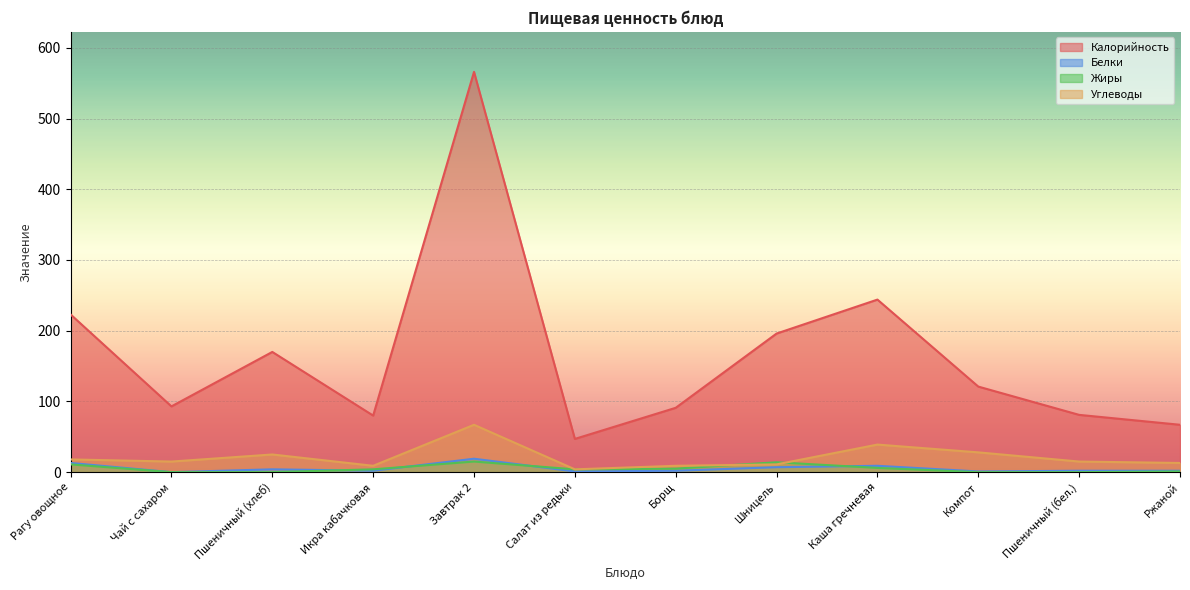

True or false: Углеводы and Белки intersect in this chart.

False